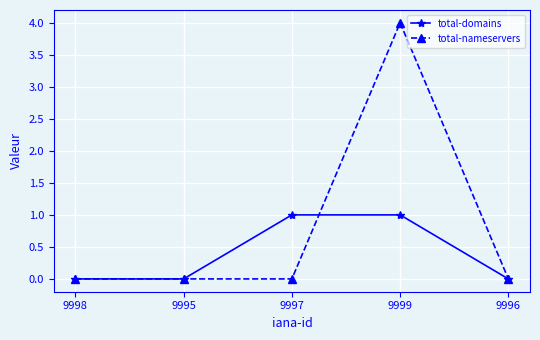

Which category has the highest value in the total-nameservers series?

9999